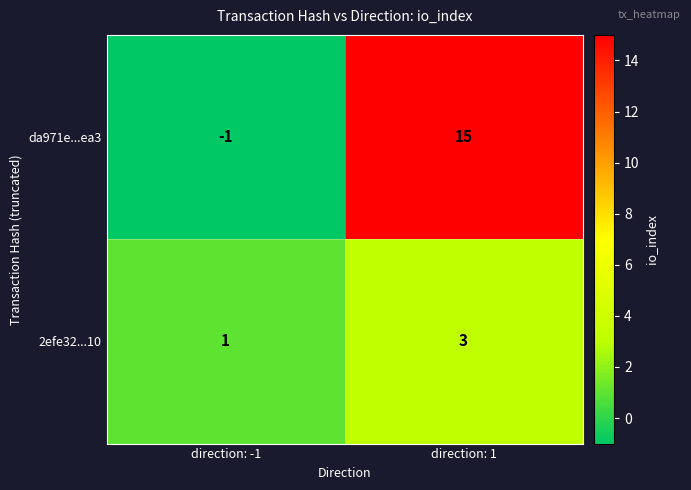

Reading left to right, list all the values displayed in this chart.

da971e...ea3: -1	15
2efe32...10: 1	3